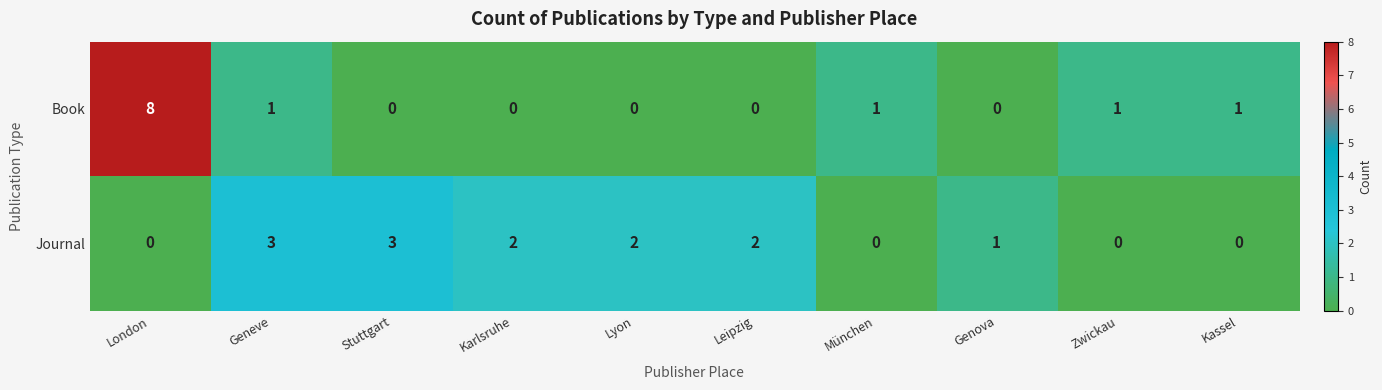

What is the greatest value displayed?

8